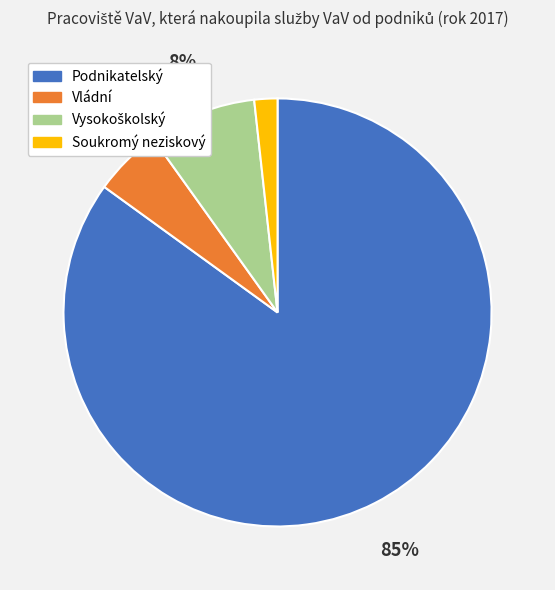

Which category accounts for the majority?

Podnikatelský